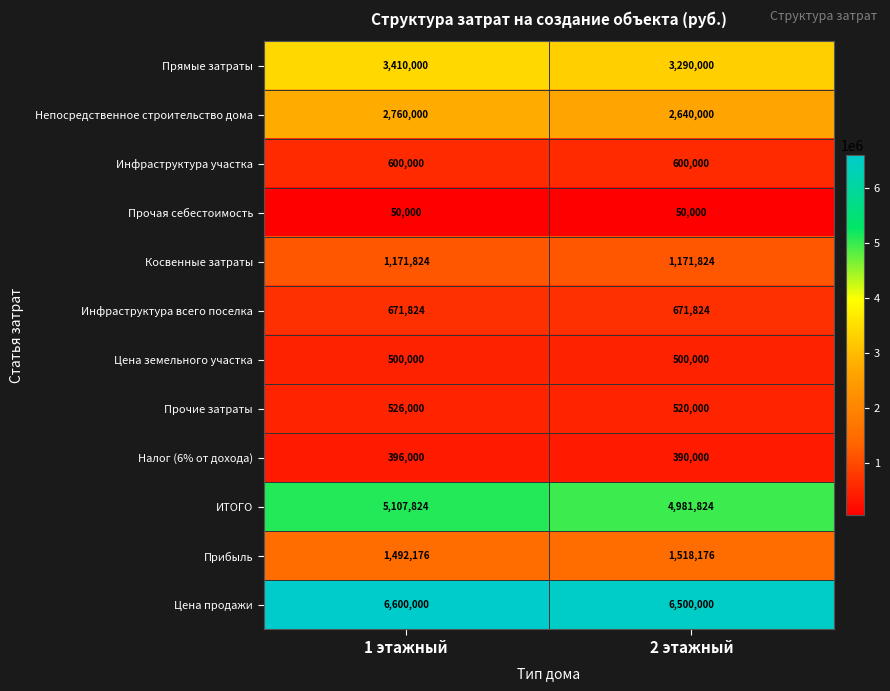

What is the sum of all Цена земельного участка values?

1000000